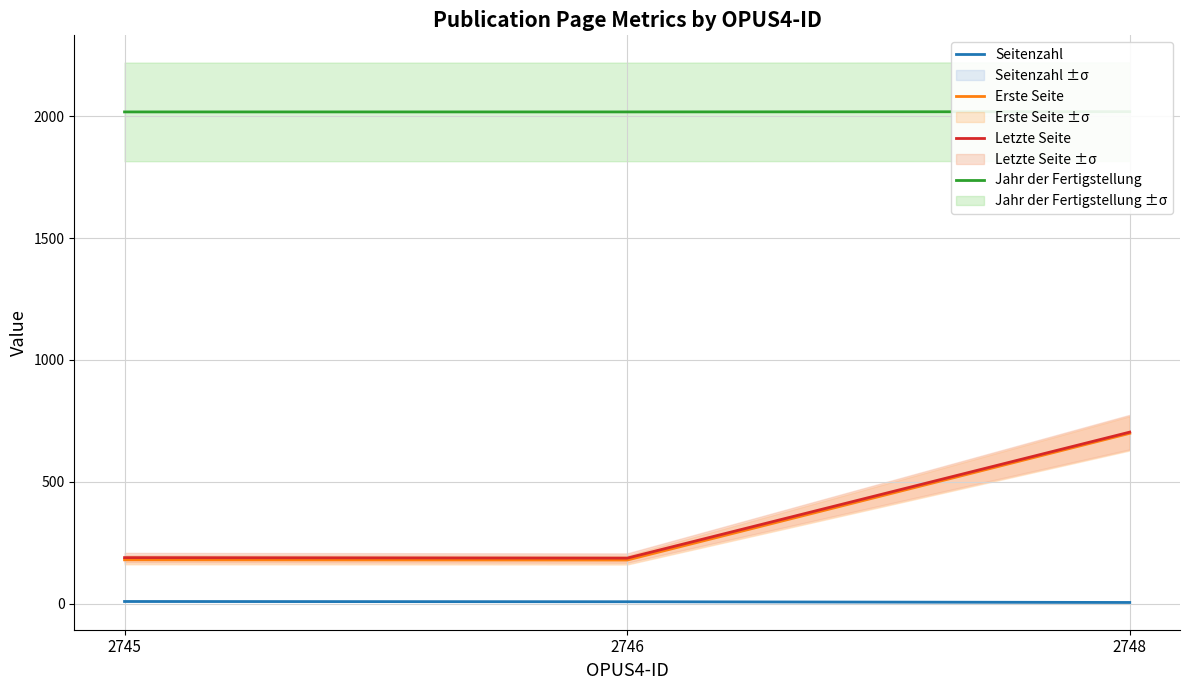

List the labels in order of Seitenzahl value, smallest first.

2748, 2746, 2745